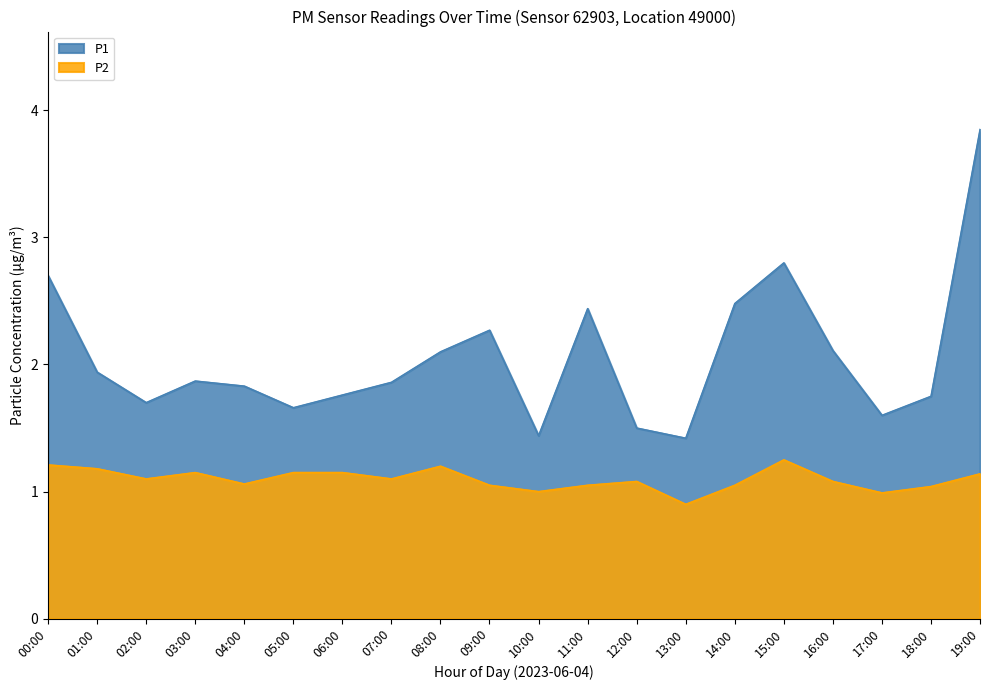

What position from the left is 09:00?

10